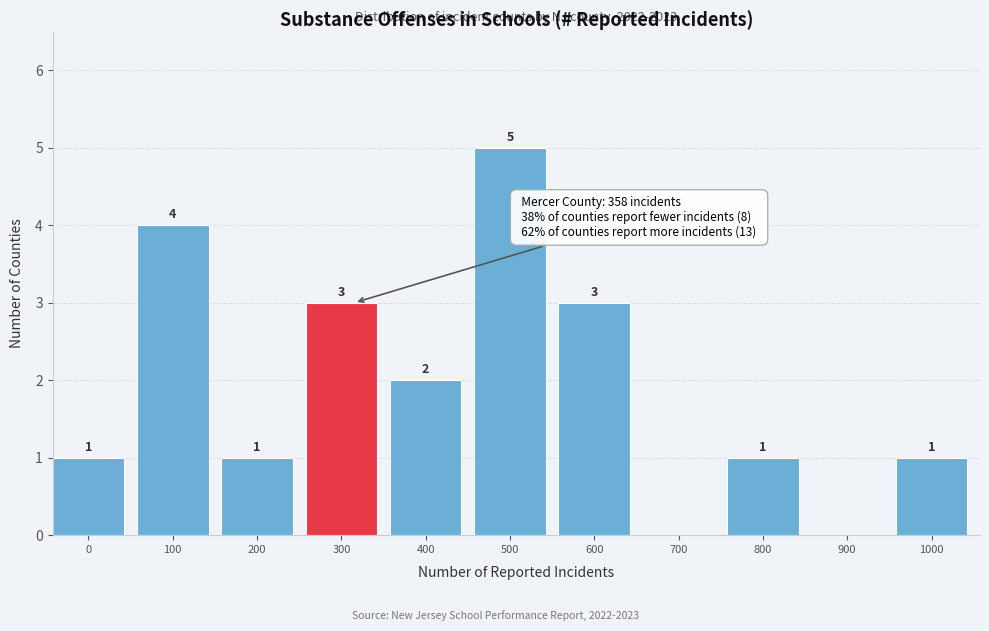

Reading left to right, transcribe all the data shown in this chart.

0=1	100=4	200=1	300=3	400=2	500=5	600=3	700=0	800=1	900=0	1000=1